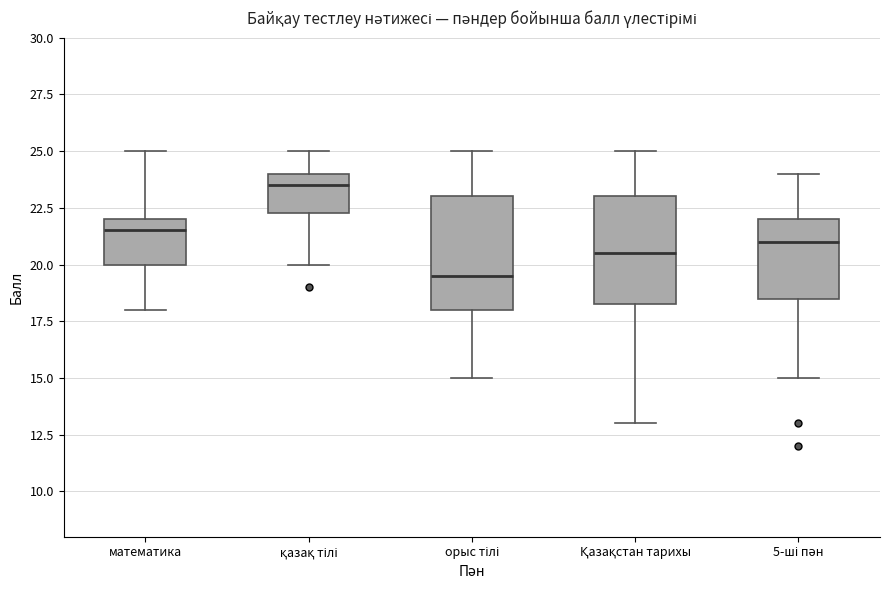

Where does the median line of the box for қазақ тілі sit on the y-axis? The values are not printed on the chart, so give them approximately, as read against the axis.

23.5